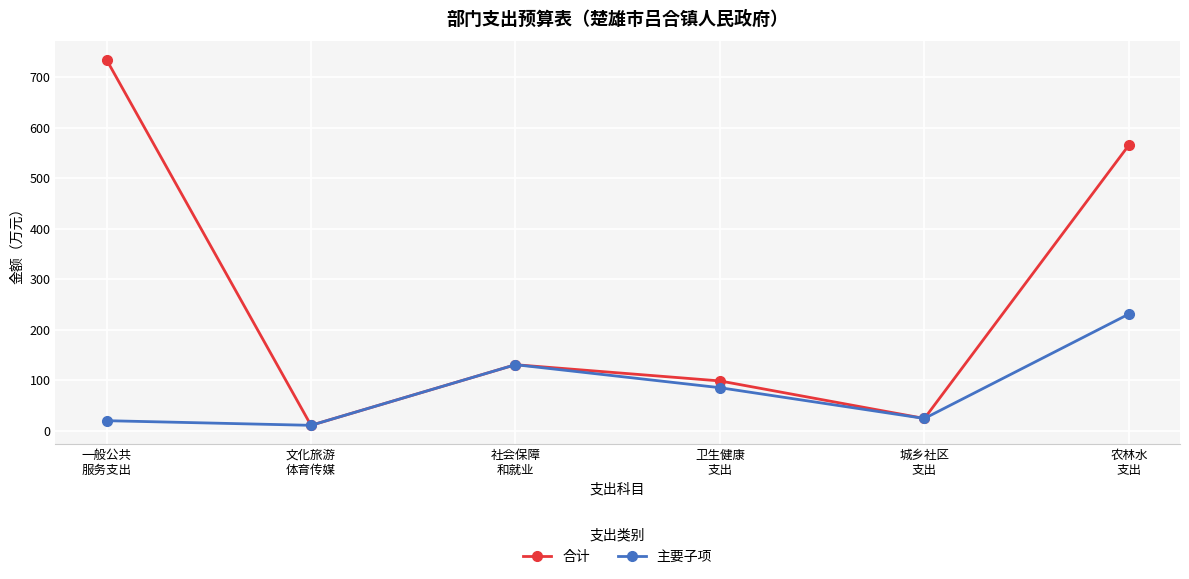

List the series in order of their peak value, highest first.

合计, 主要子项